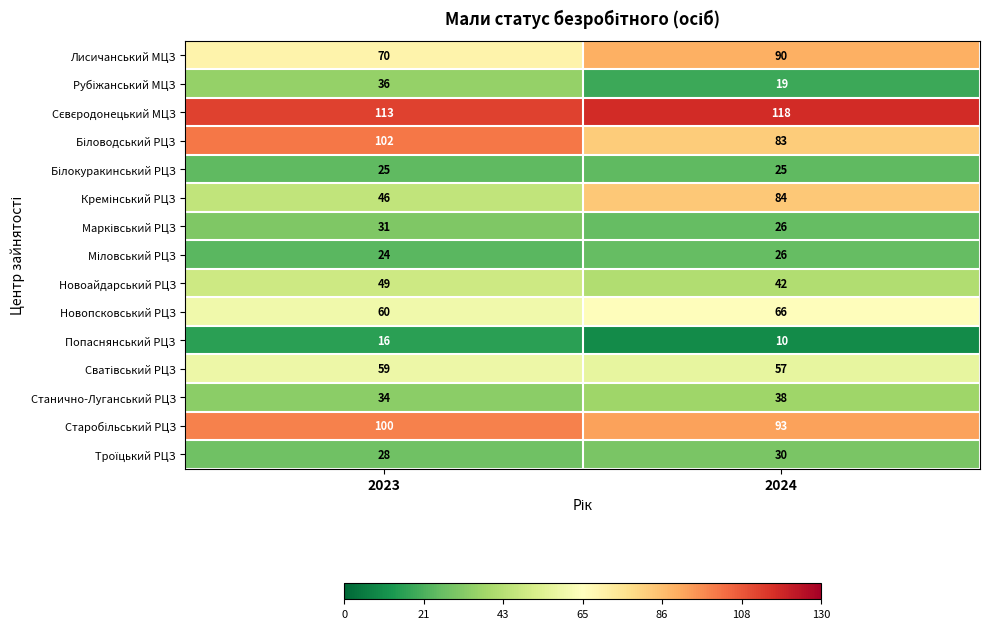

Where is Станично-Луганський РЦЗ nearest to the value 36?

2023